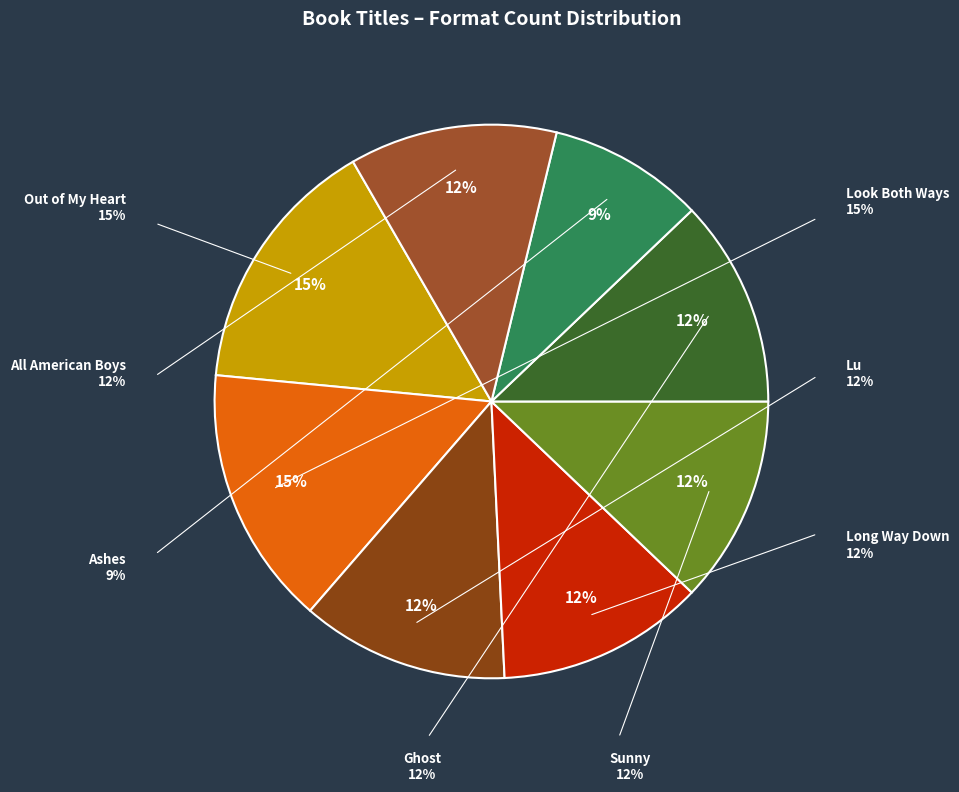

True or false: Ghost accounts for 12% of the total.

True